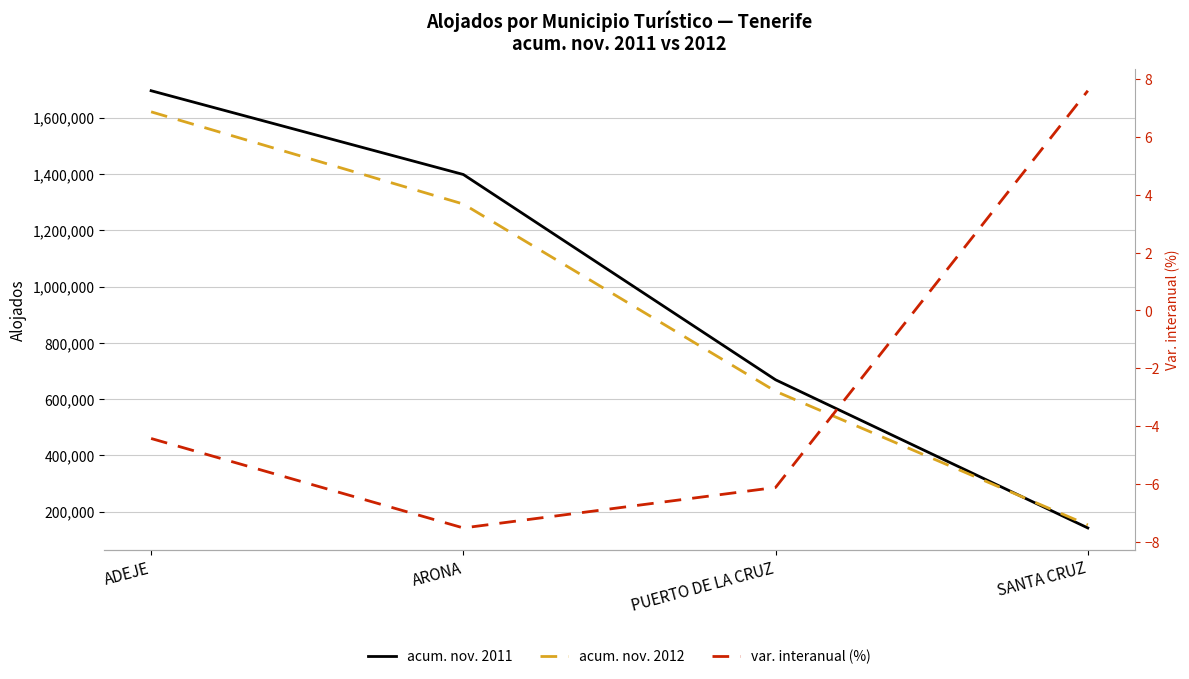

Which series changed the most between ADEJE and PUERTO DE LA CRUZ?

acum. nov. 2011